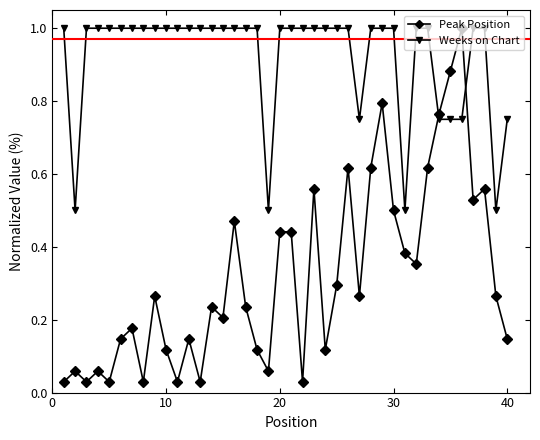

List the series in order of their overall mean, highest first.

Weeks on Chart, Peak Position